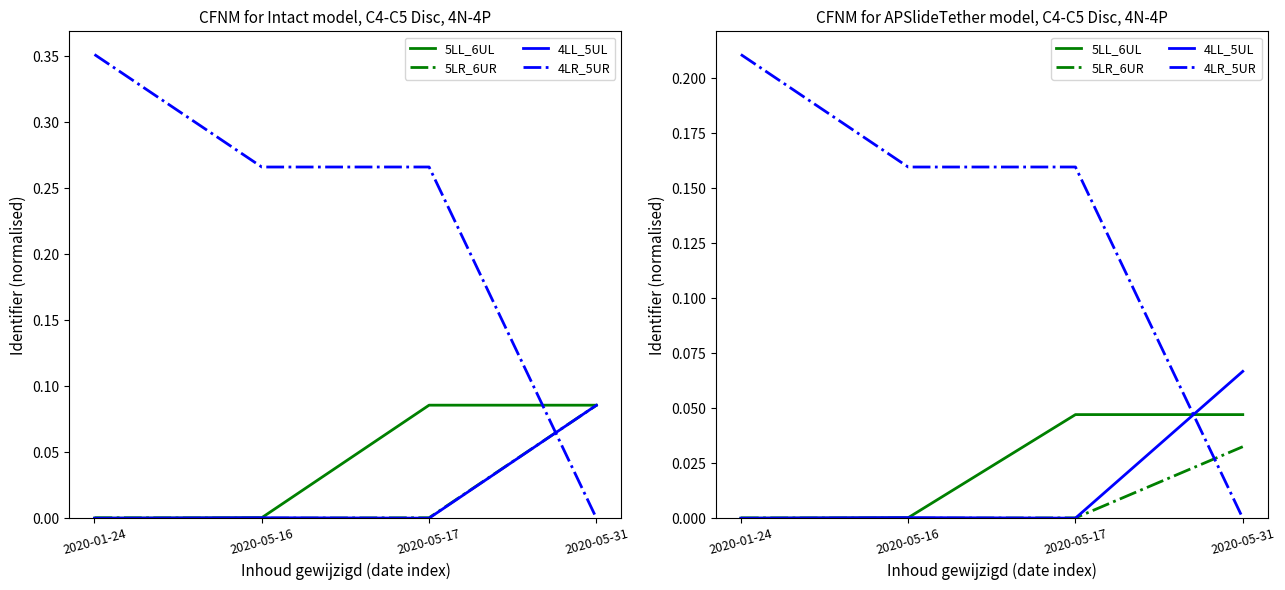

How many intersections are there between 5LL_6UL and 4LL_5UL?

2